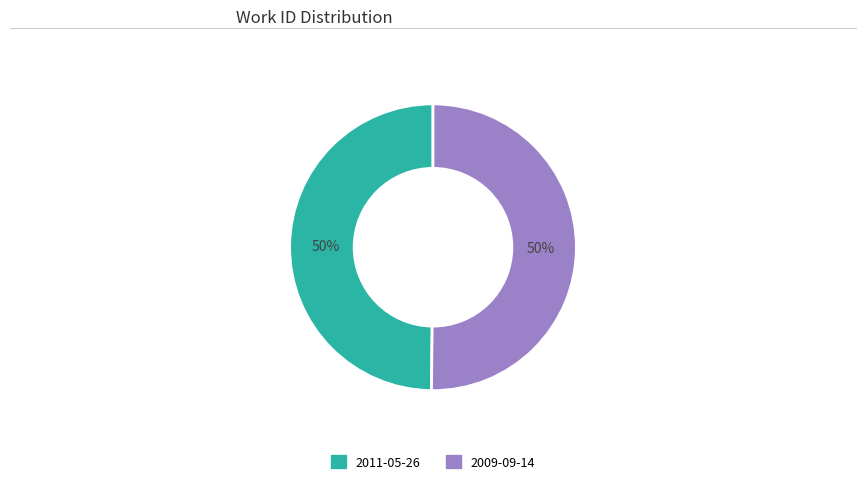

Is the sum of 2009-09-14 and 2011-05-26 greater than half?

Yes